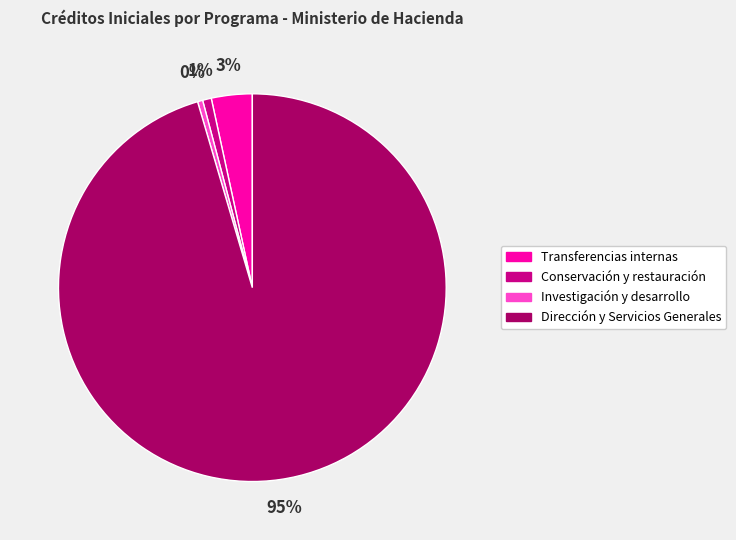

Which slice is the largest?

Dirección y Servicios Generales